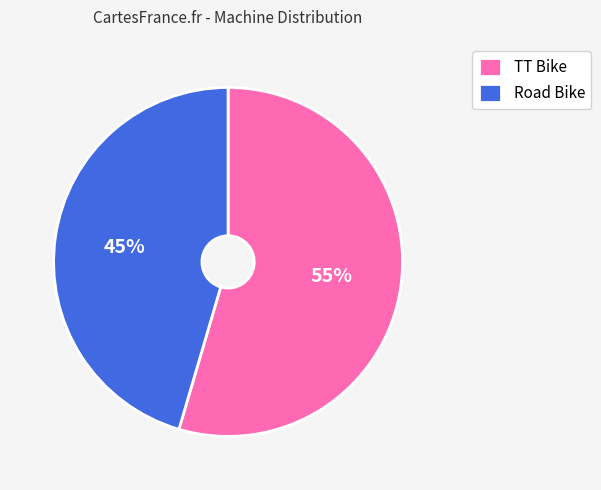

Rank the categories by value from highest to lowest.

TT Bike, Road Bike